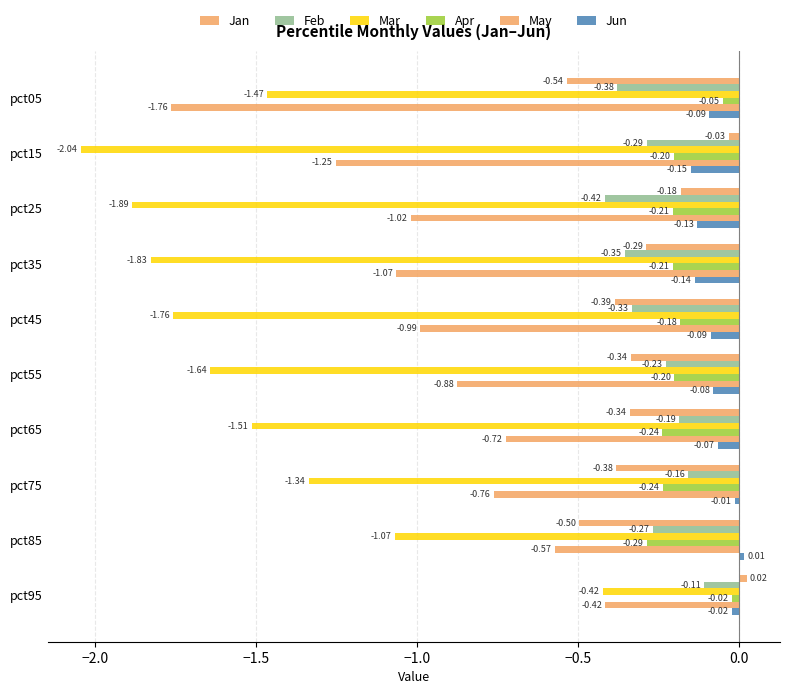

How many values in the Jun series are below 0?

9